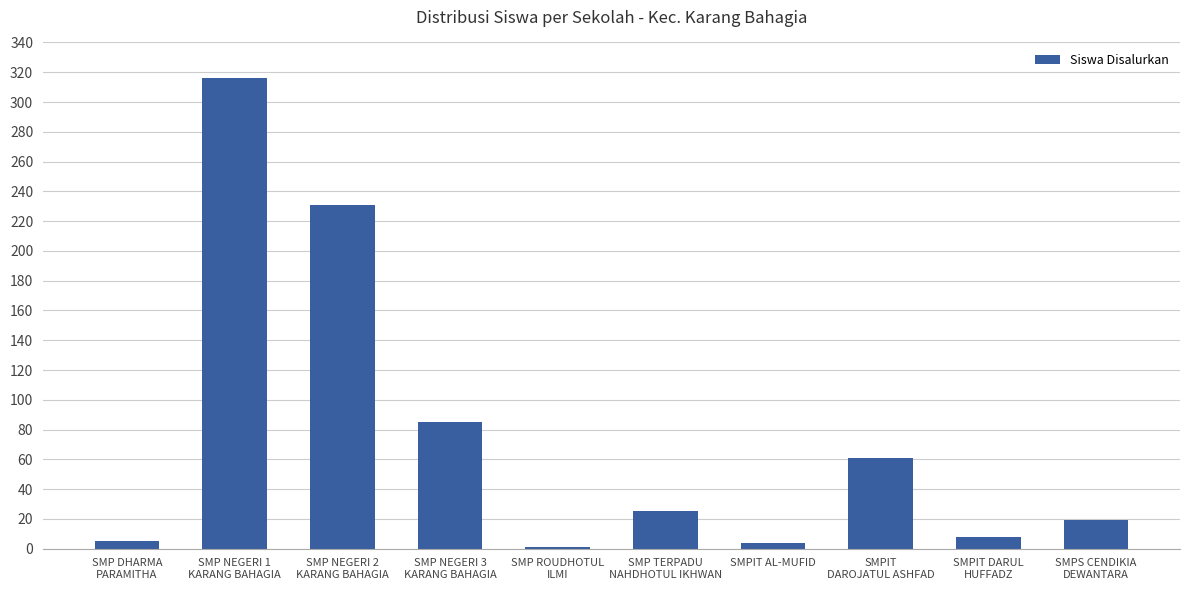

What is the sum of all values?

755